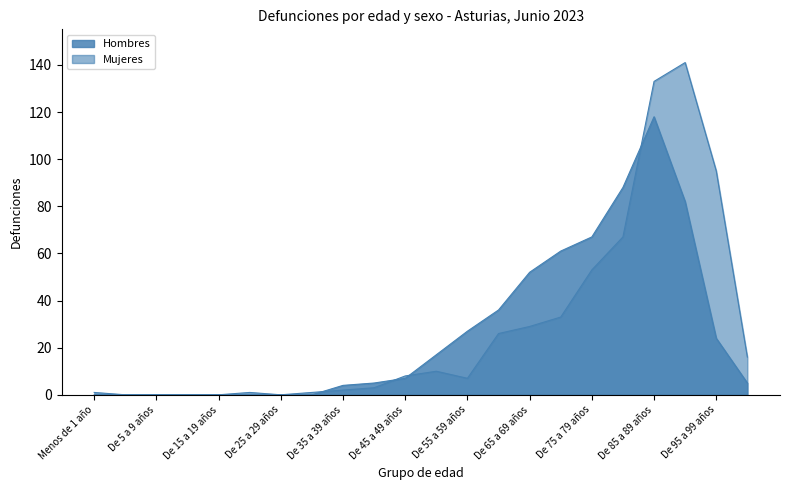

Which series has the largest range (max minus min)?

Mujeres